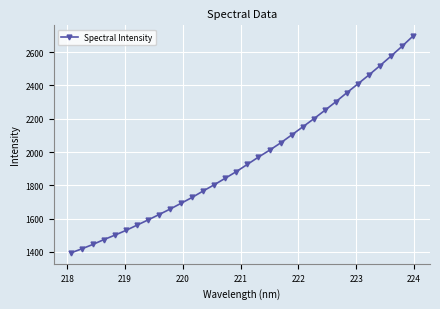

True or false: the data has more than 2 interior local peaks.

False